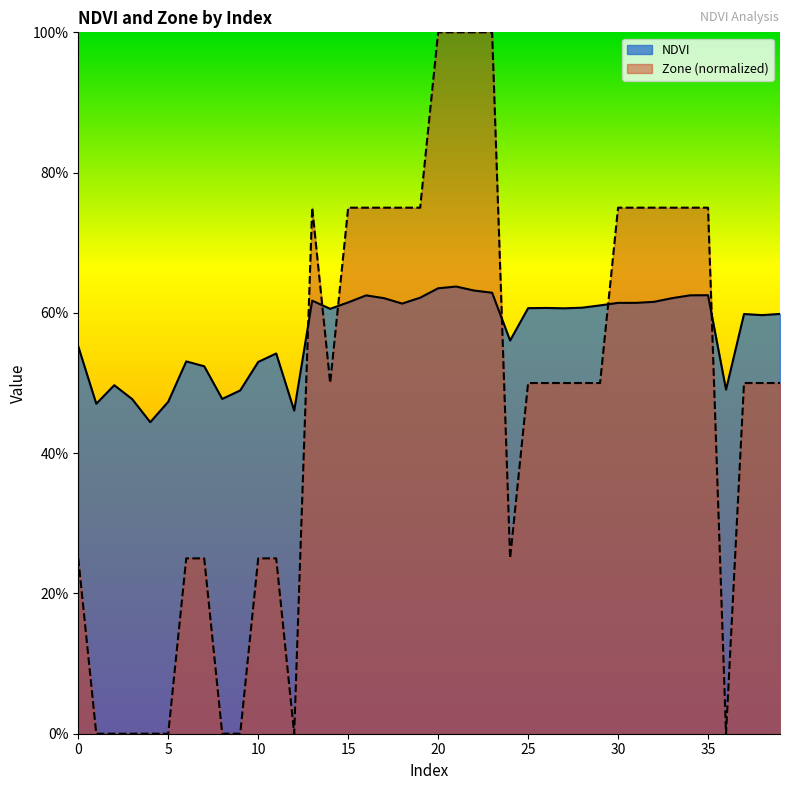

The NDVI series shows 0.6 at 14. True or false?

True